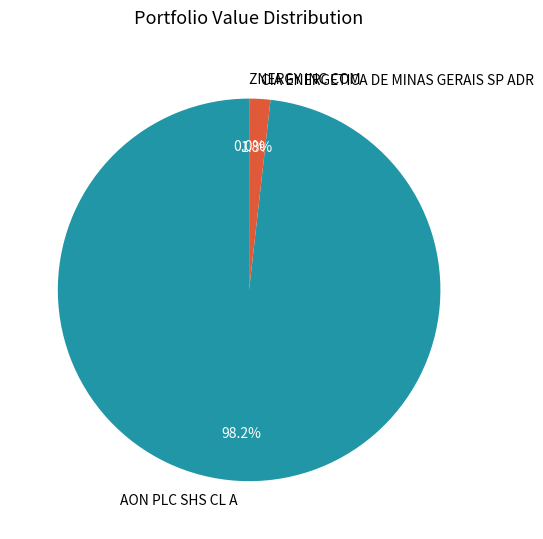

True or false: CIA ENERGETICA DE MINAS GERAIS SP ADR accounts for 12% of the total.

False